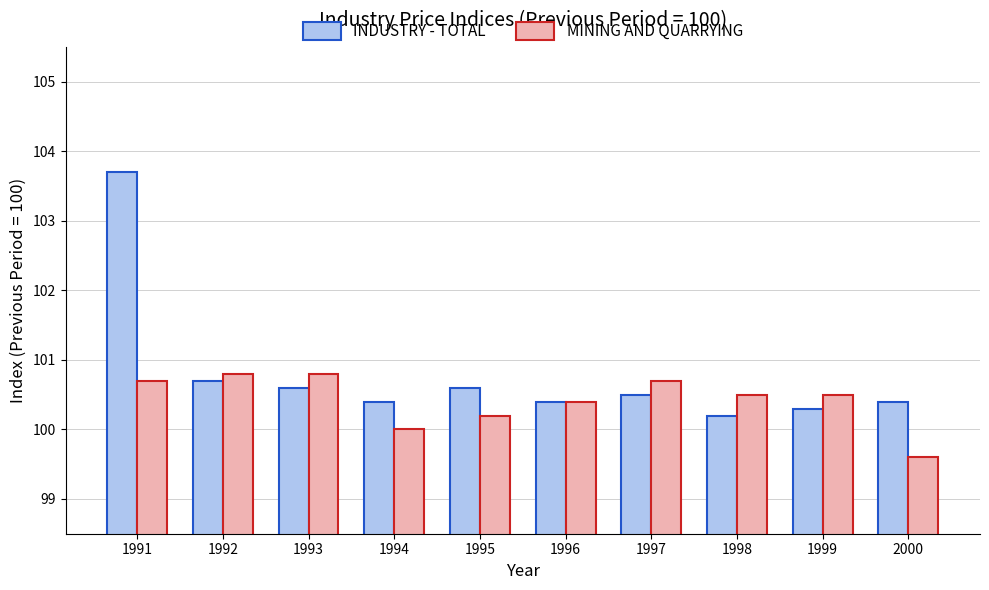

The MINING AND QUARRYING series shows 100.8 at 1992. True or false?

True